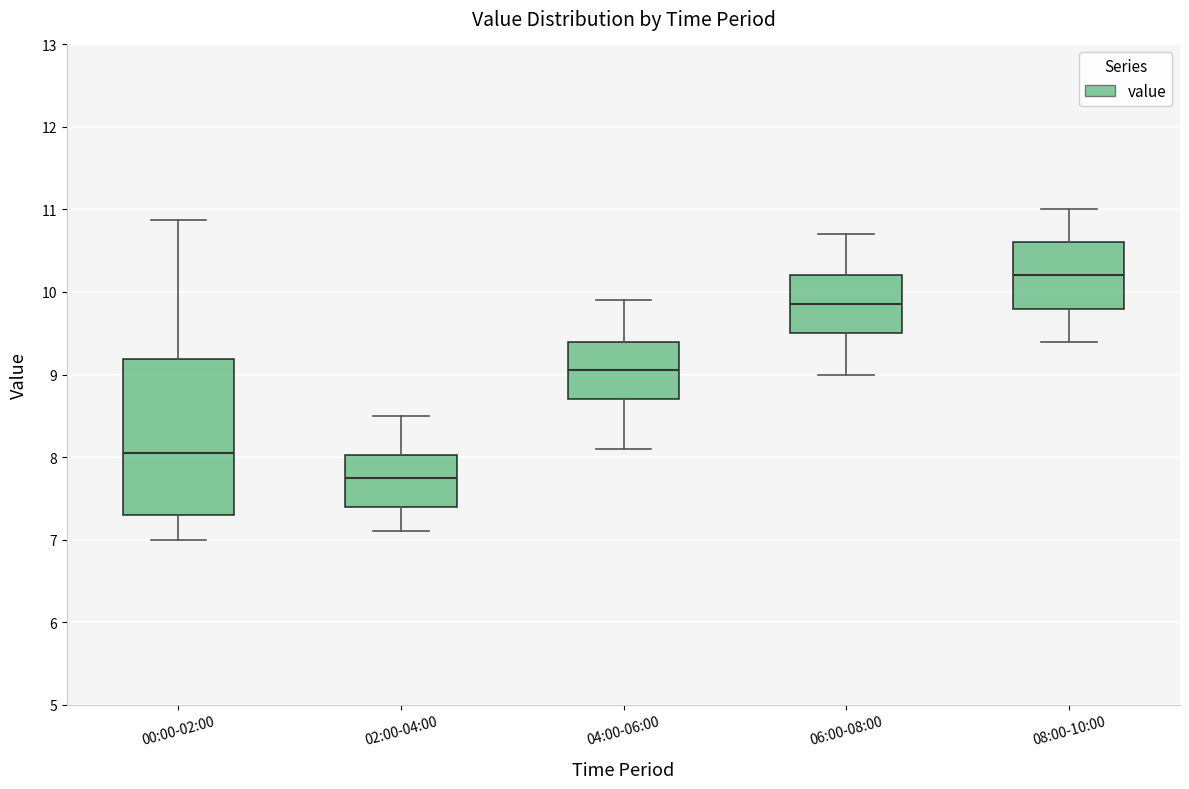

Which box has the lowest median line?

02:00-04:00